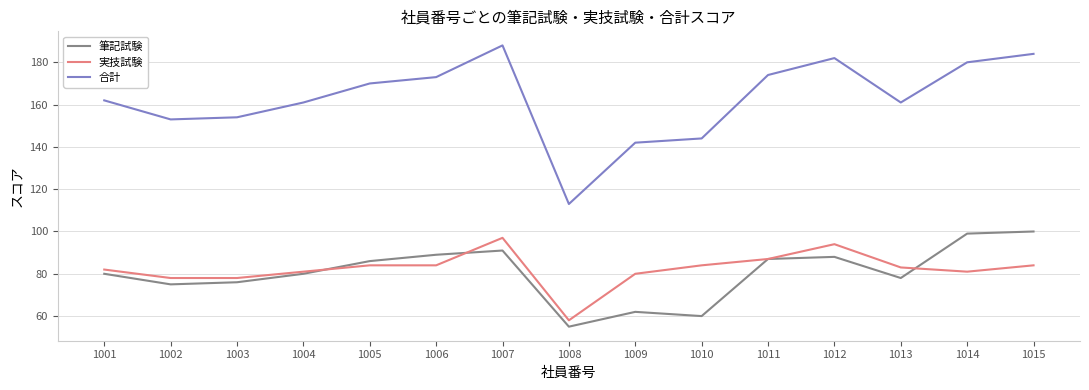

Which category has the highest value across all series?

1007